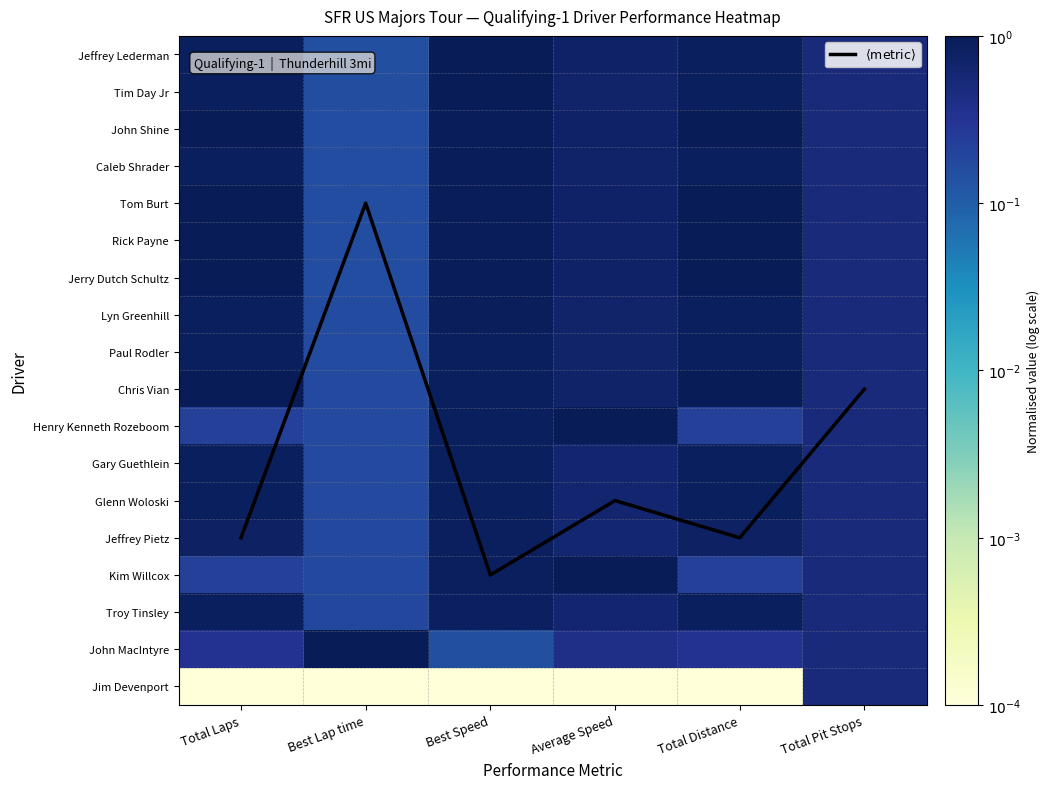

How many data points does each series have?

6